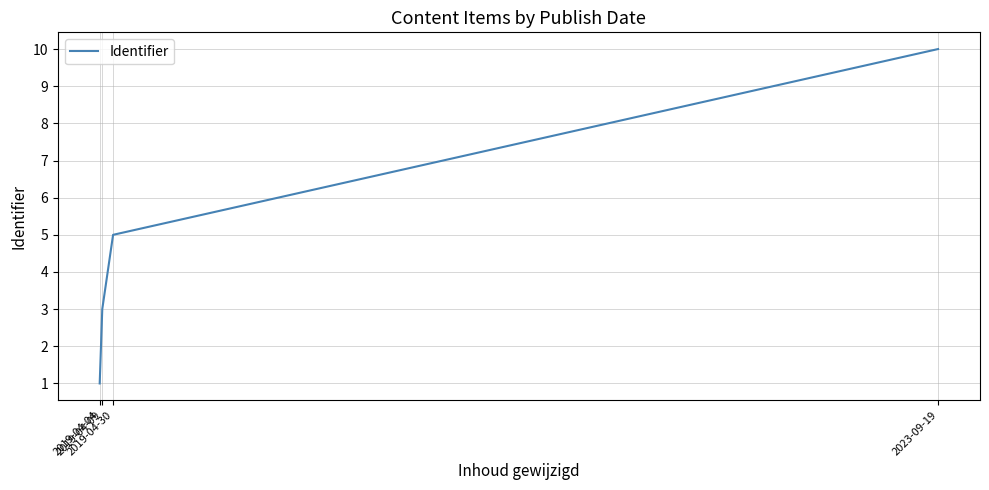

Reading left to right, what are all the values shown in this chart?

2019-04-04=1	2019-04-09=3	2019-04-30=5	2023-09-19=10